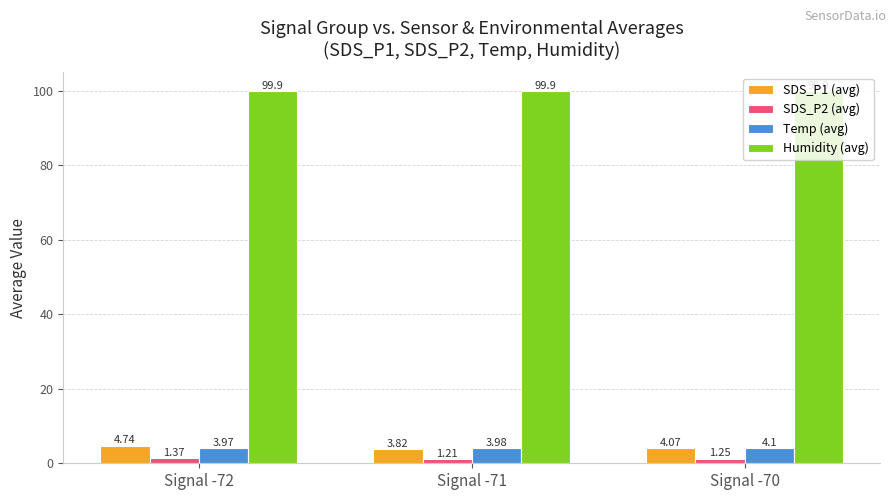

Are the bars grouped side by side (vs. stacked)?

Yes